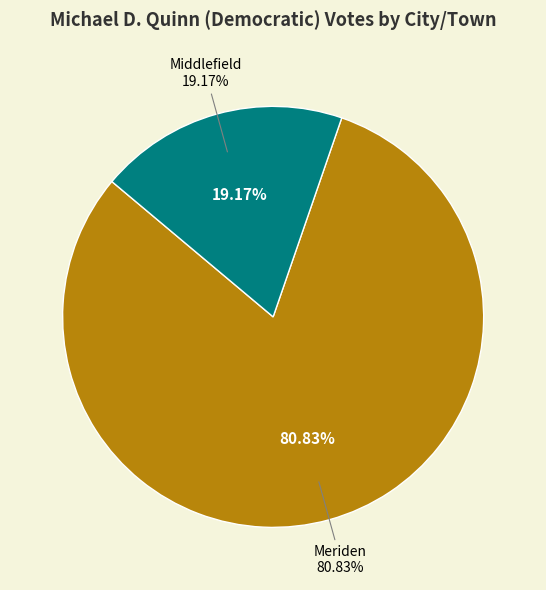

How many segments does this pie chart have?

2